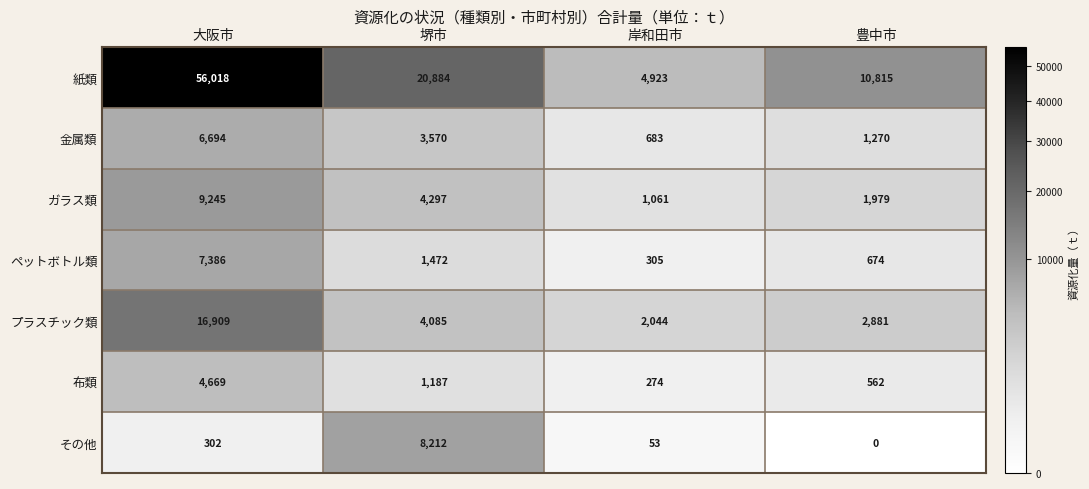

Is it true that その他 equals 8212 at 堺市?

True